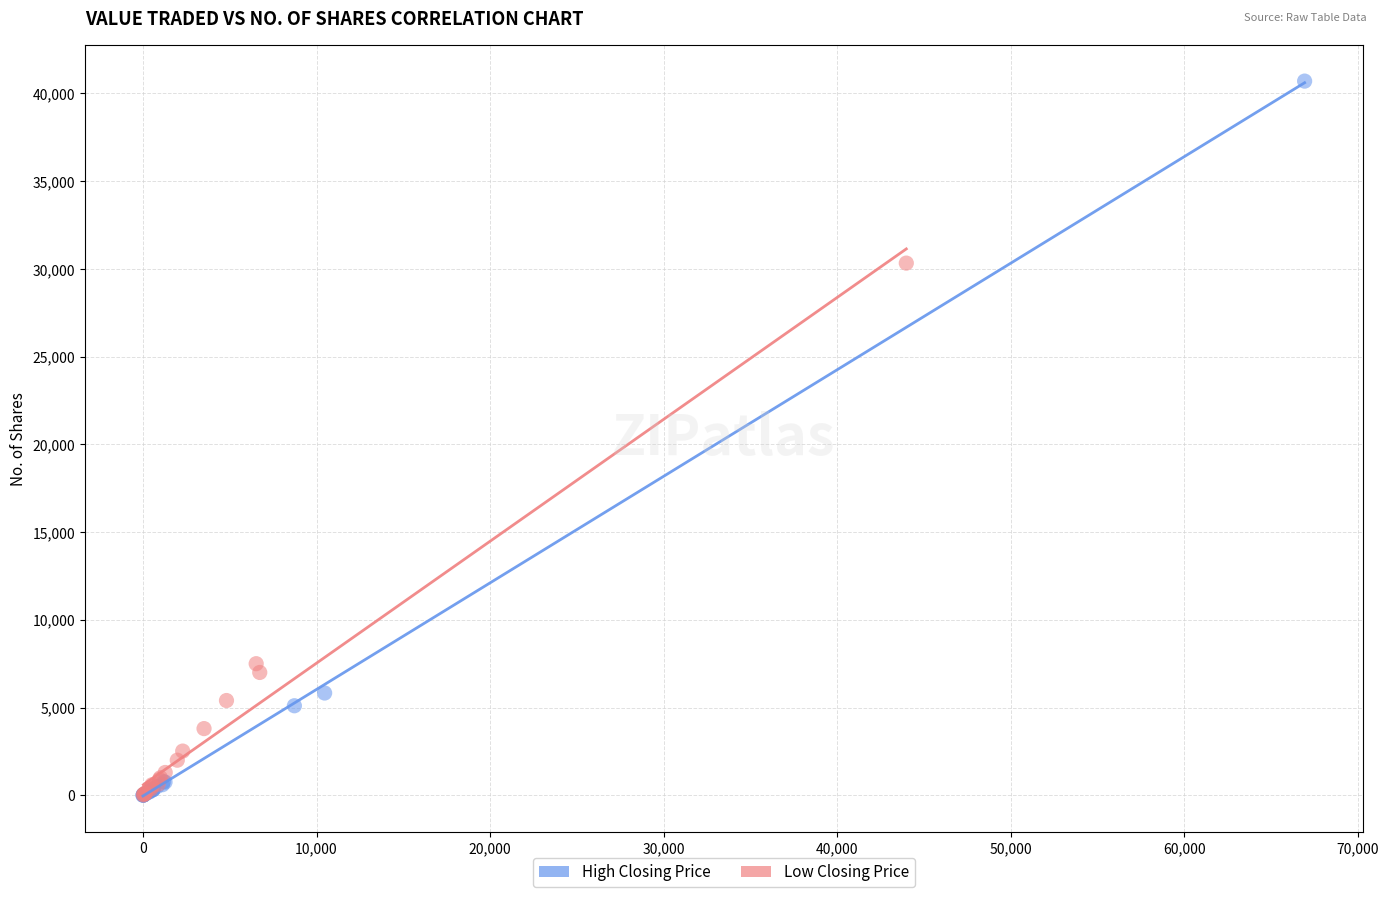

Which series has the largest Y range (max minus min)?

High Closing Price